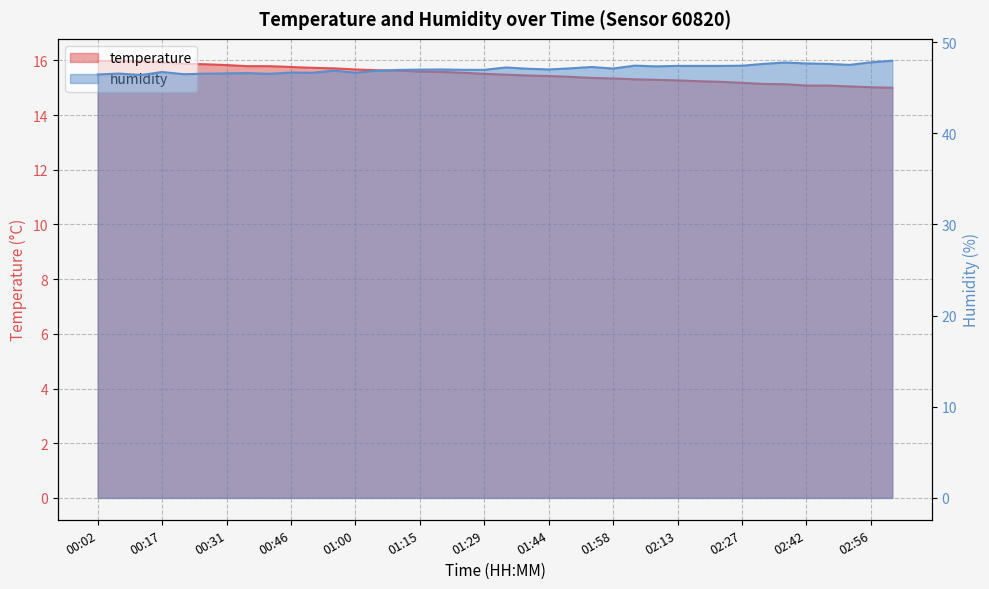

Rank the categories by value from highest to lowest.

00:07, 00:02, 00:12, 00:17, 00:21, 00:26, 00:31, 00:36, 00:41, 00:46, 00:51, 00:55, 01:00, 01:05, 01:10, 01:15, 01:20, 01:24, 01:29, 01:34, 01:39, 01:44, 01:49, 01:54, 01:58, 02:03, 02:08, 02:13, 02:18, 02:23, 02:27, 02:32, 02:37, 02:42, 02:47, 02:52, 02:56, 03:01